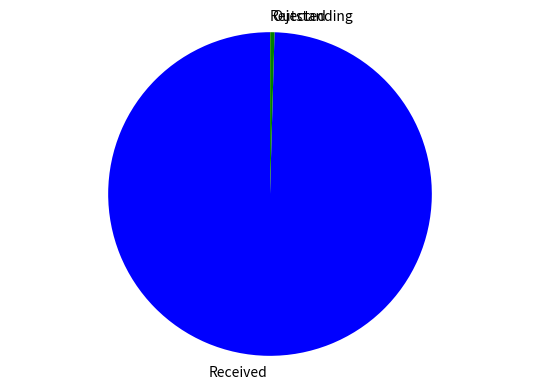

True or false: Received accounts for 100% of the total.

True